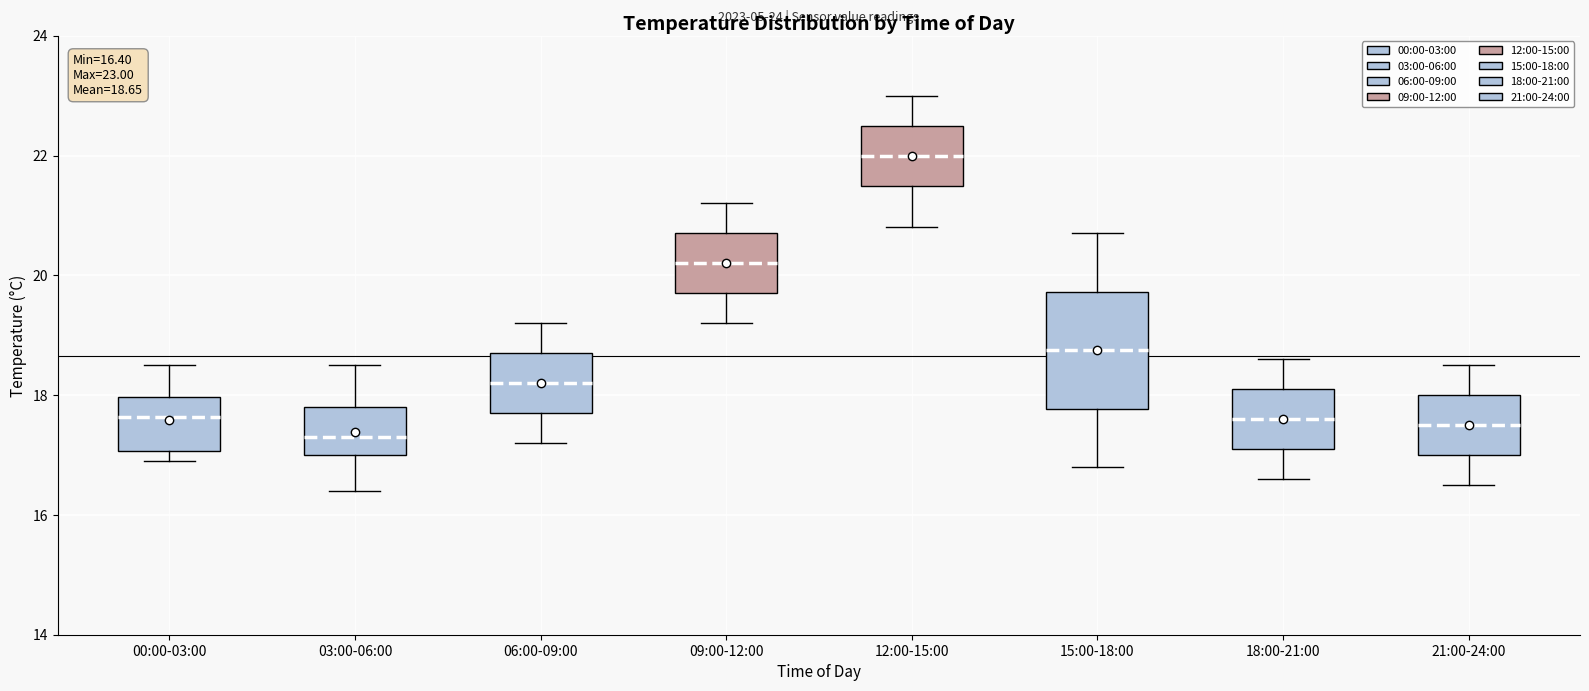

Which box is the tallest, from its lower edge to its upper edge?

15:00-18:00